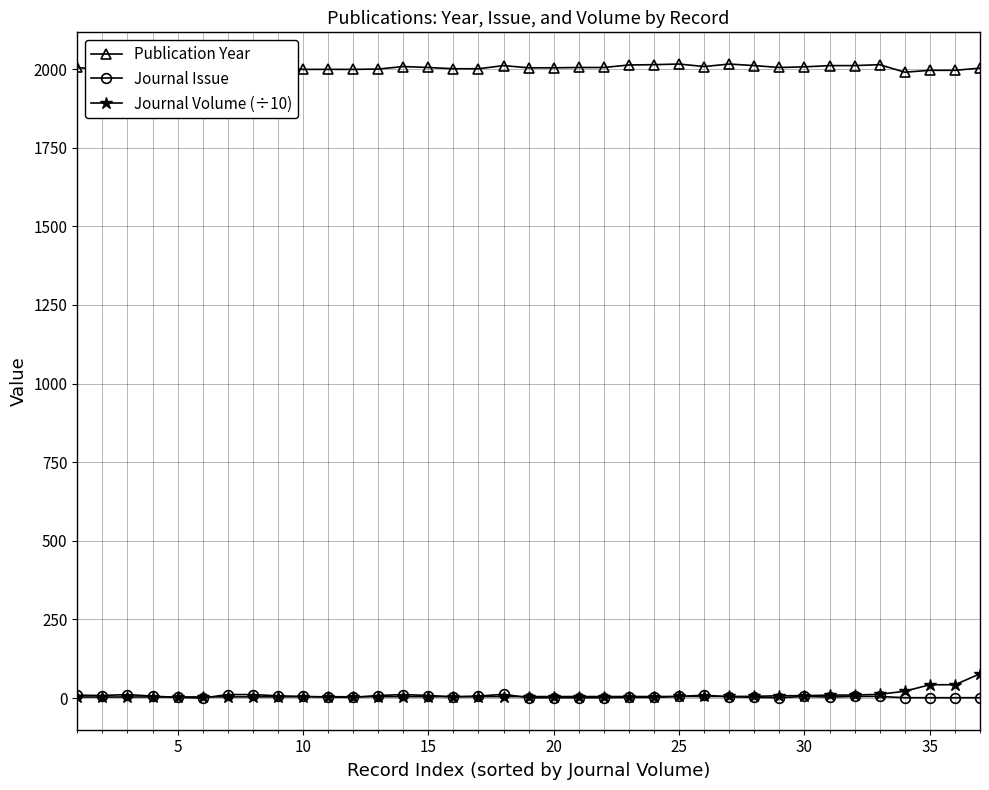

Which series has the largest total across all categories?

Publication Year